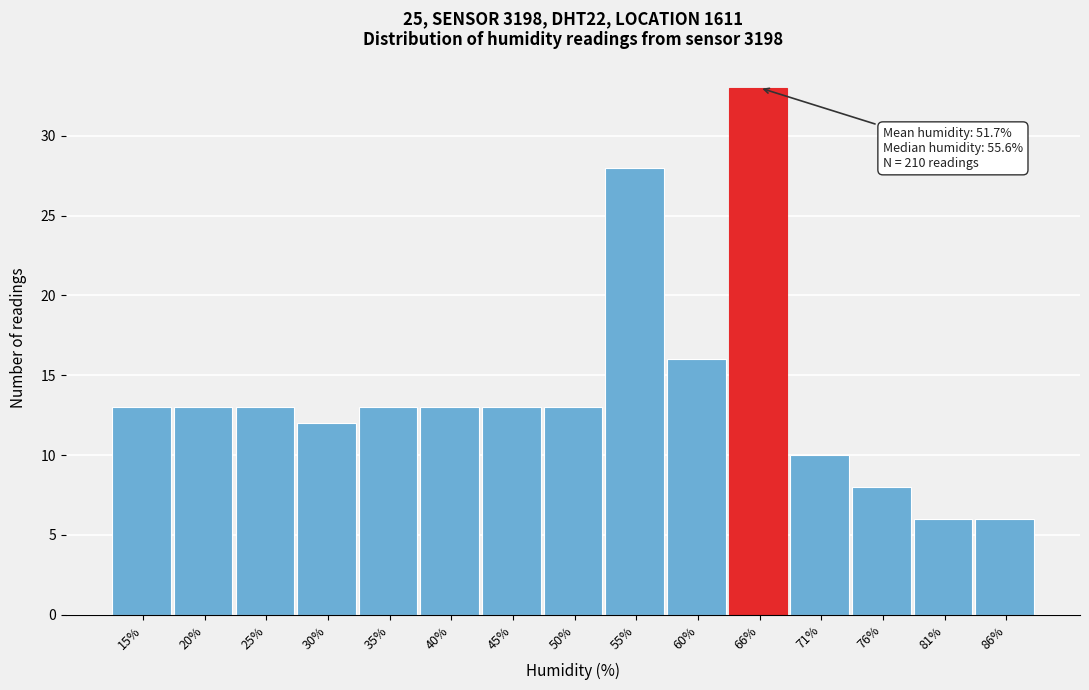

Reading left to right, list all the values displayed in this chart.

15%=13	20%=13	25%=13	30%=12	35%=13	40%=13	45%=13	50%=13	55%=28	60%=16	66%=33	71%=10	76%=8	81%=6	86%=6